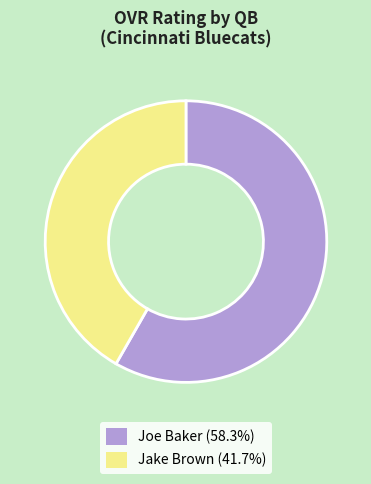

What is the ratio of the value at Jake Brown (41.7%) to the value at Joe Baker (58.3%)?

0.7